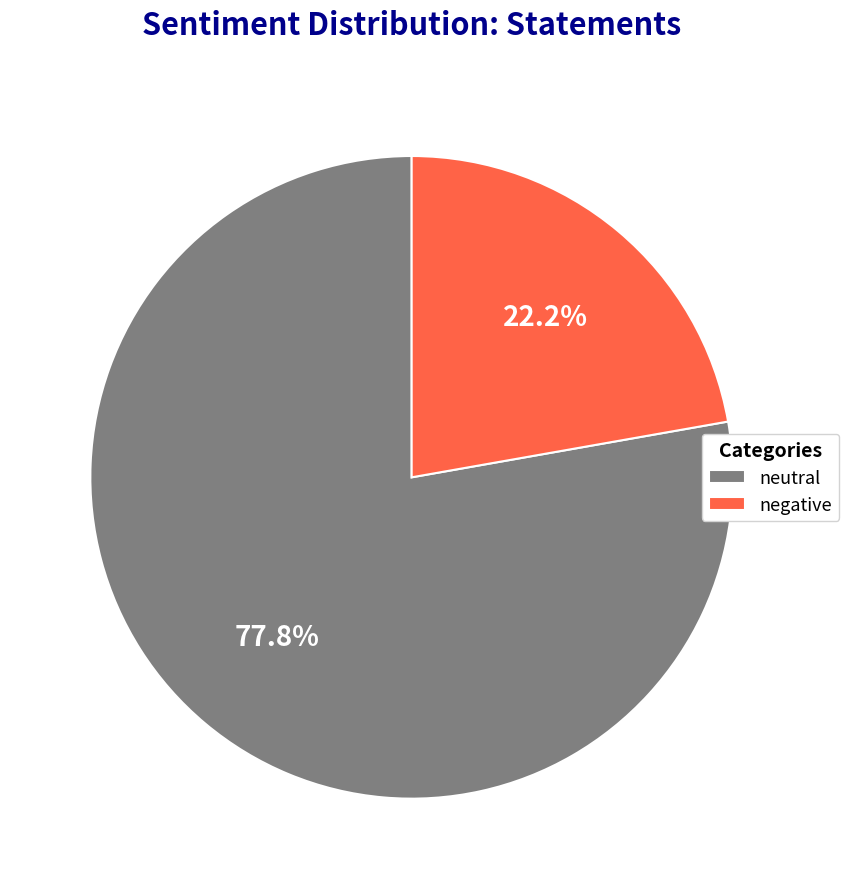

What is the smallest slice in the pie chart?

negative